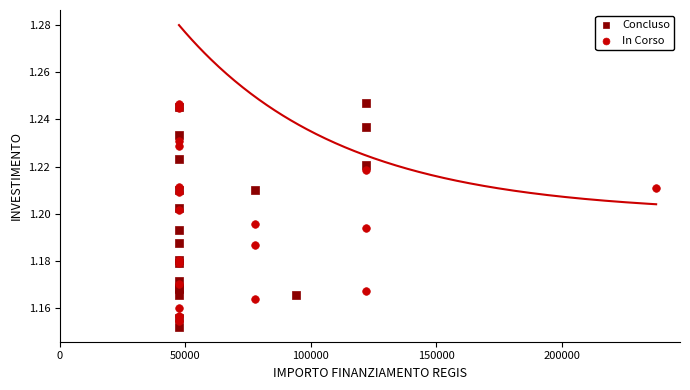

Which series contains the lowest Y value?

Concluso